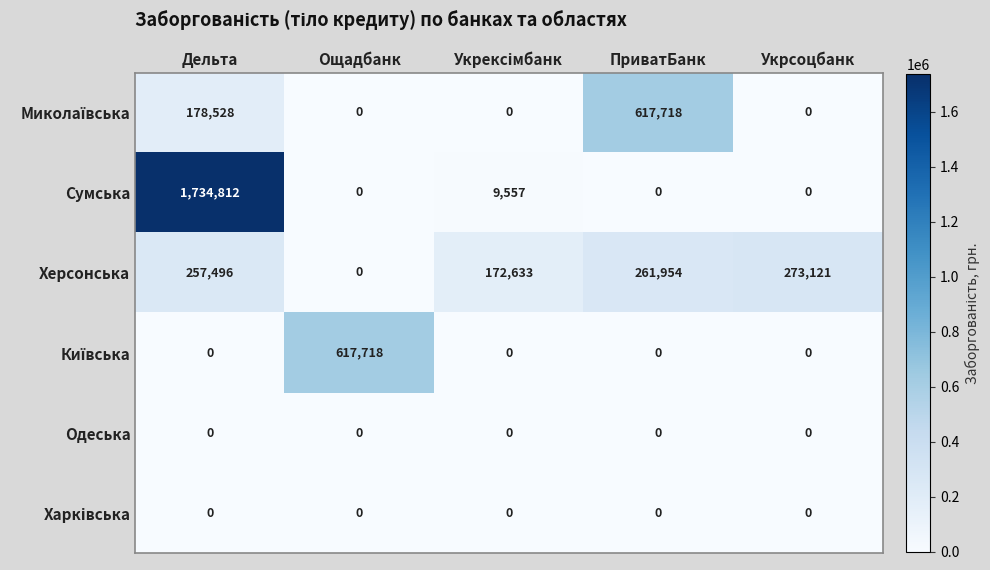

At which category is the sum across all series the highest?

Дельта